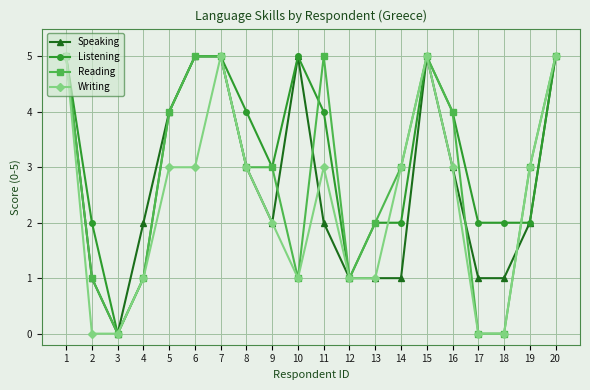

How many data points in Listening are less than 4?

10